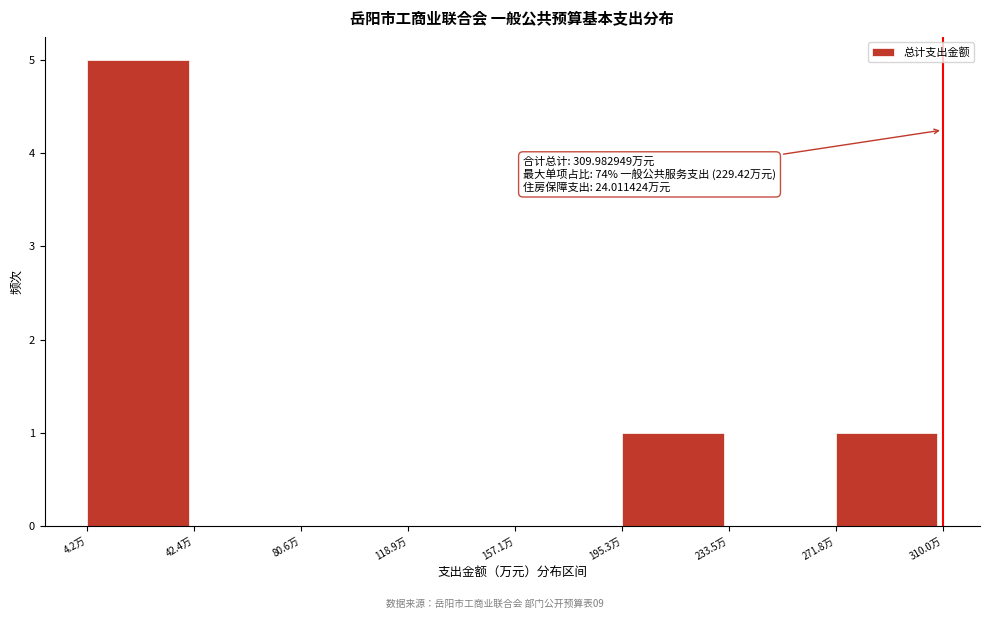

Which range on the x-axis has the tallest bar?

5 to 40